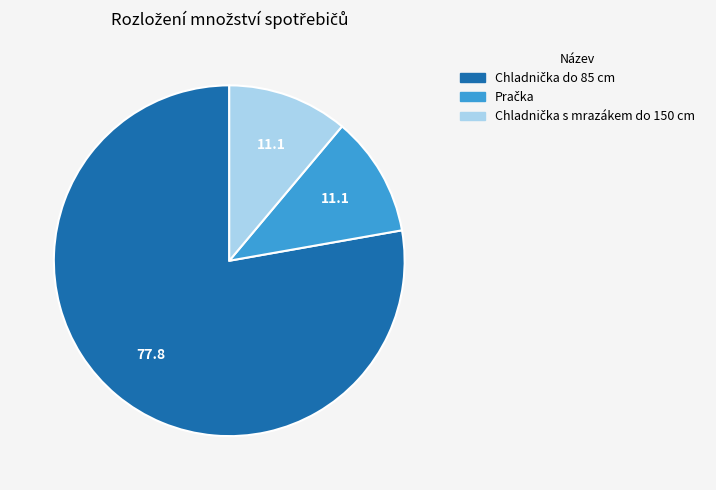

Is there any slice that represents more than half of the pie?

Yes